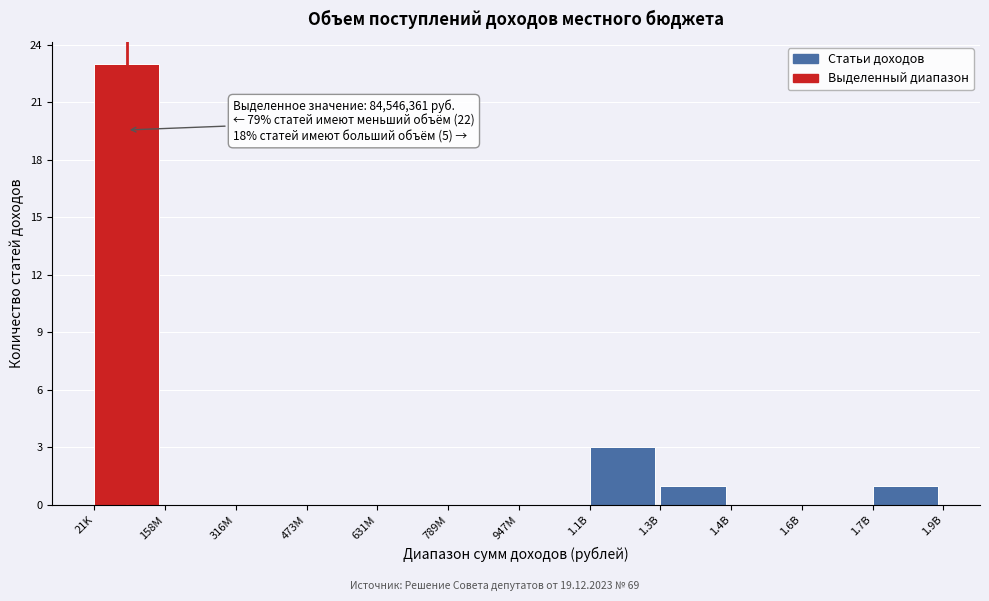

Reading left to right, transcribe all the data shown in this chart.

21K=23	158M=0	316M=0	473M=0	631M=0	789M=0	947M=0	1.1B=3	1.3B=1	1.4B=0	1.6B=0	1.7B=1